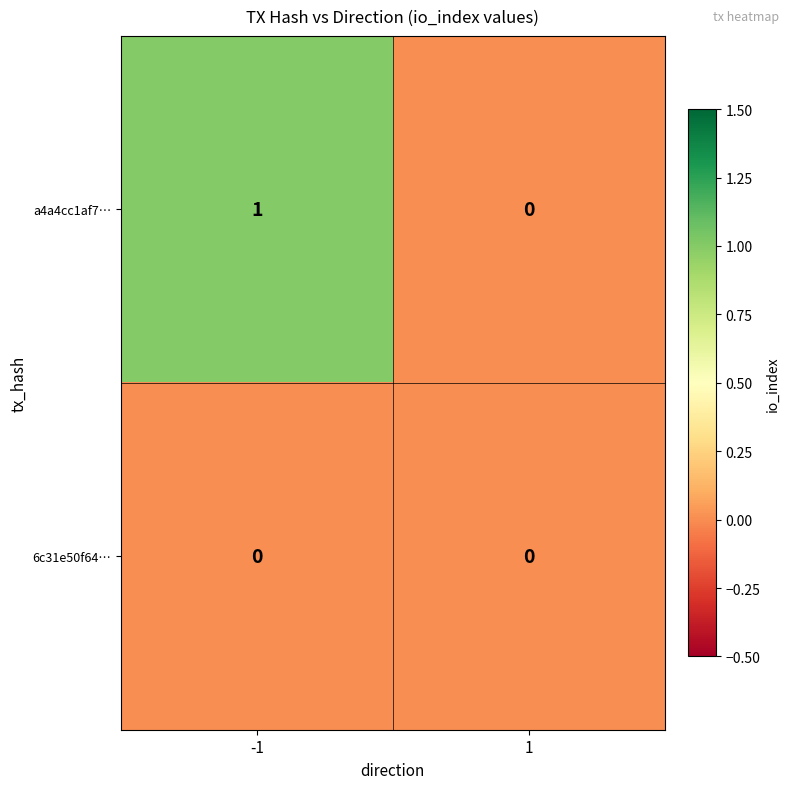

Rank the series at -1 from lowest to highest value.

6c31e50f64…, a4a4cc1af7…